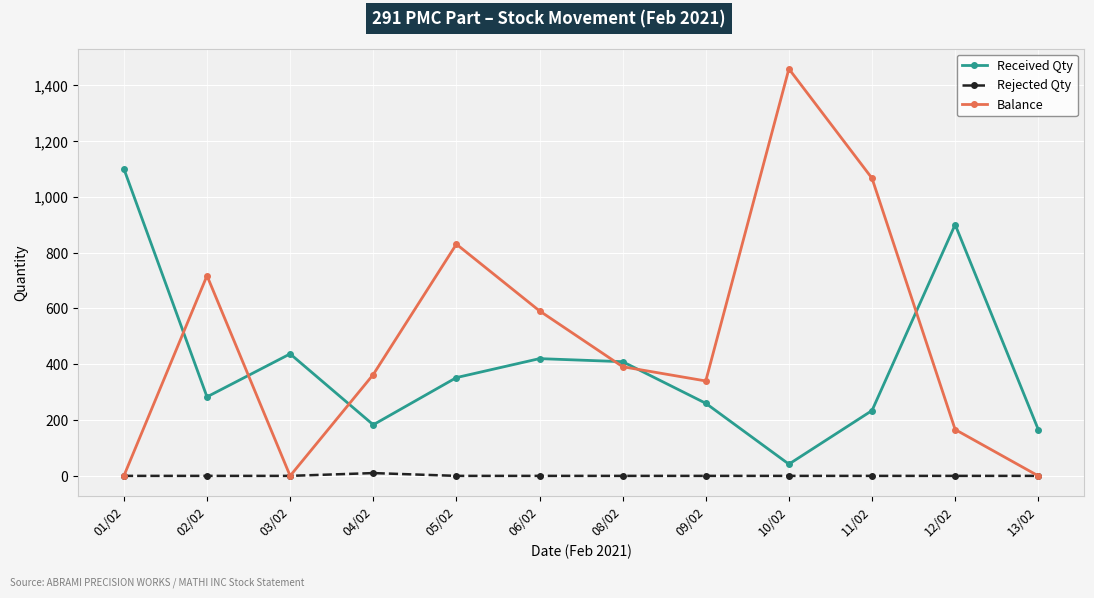

List the series in order of their overall mean, highest first.

Balance, Received Qty, Rejected Qty